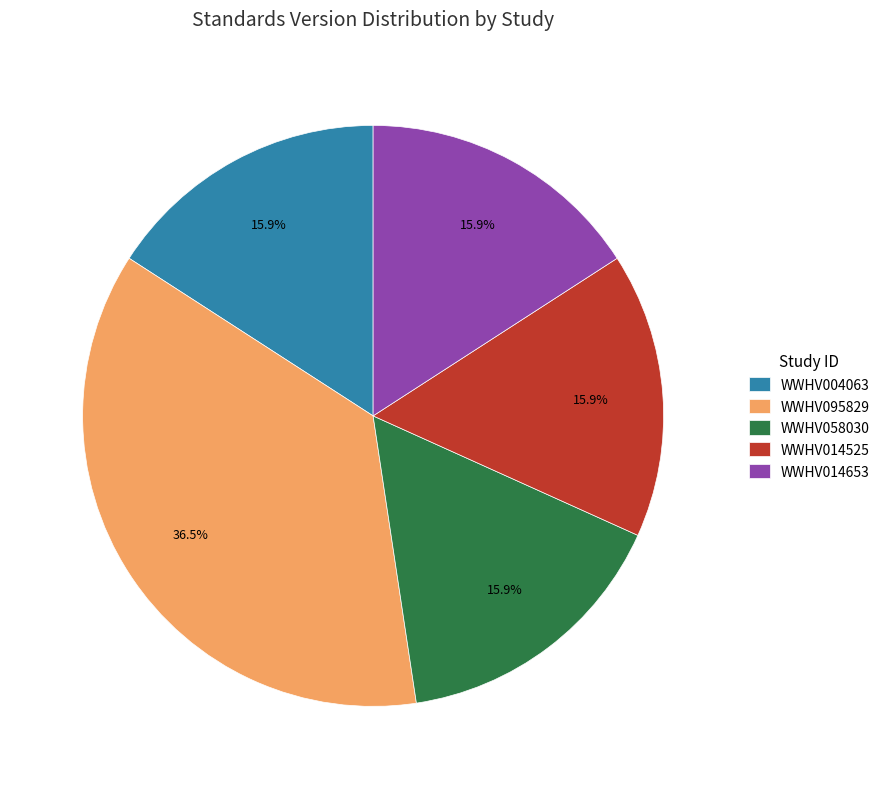

What is the largest slice in the pie chart?

WWHV095829